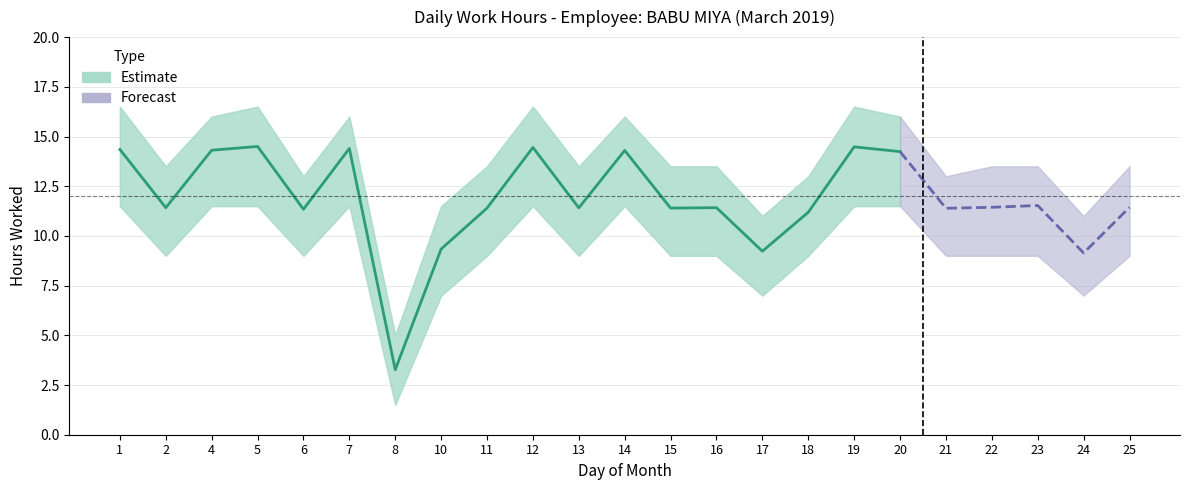

What is the value of the upper_bound point at the 16th from the left?

13.0